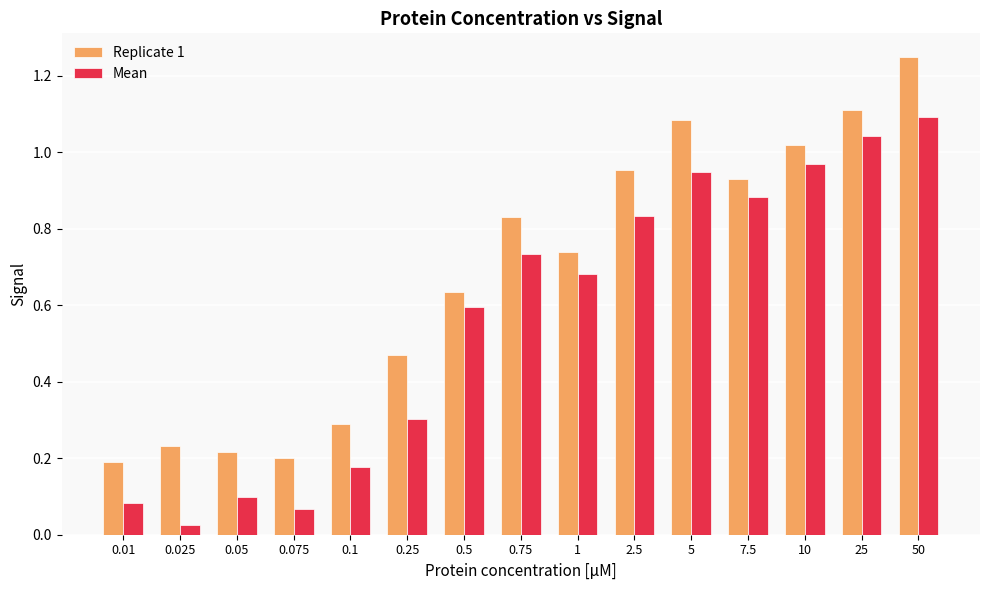

The Mean series shows 0.3 at 25. True or false?

False